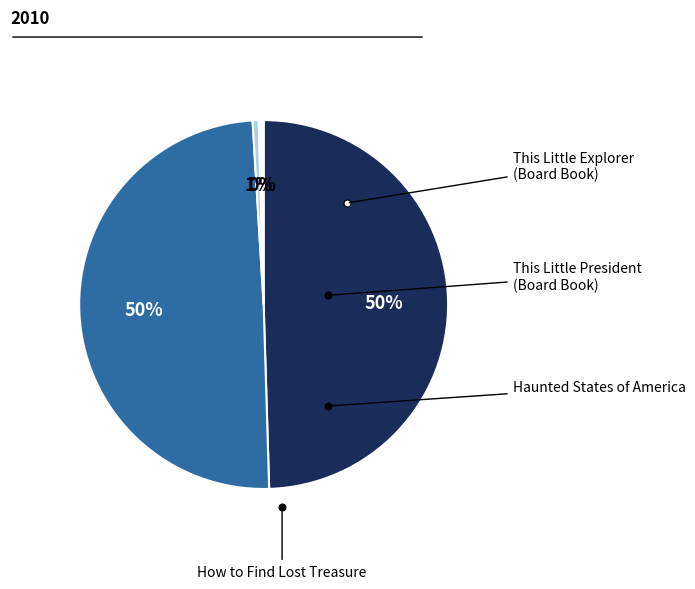

How many slices are in this pie chart?

4